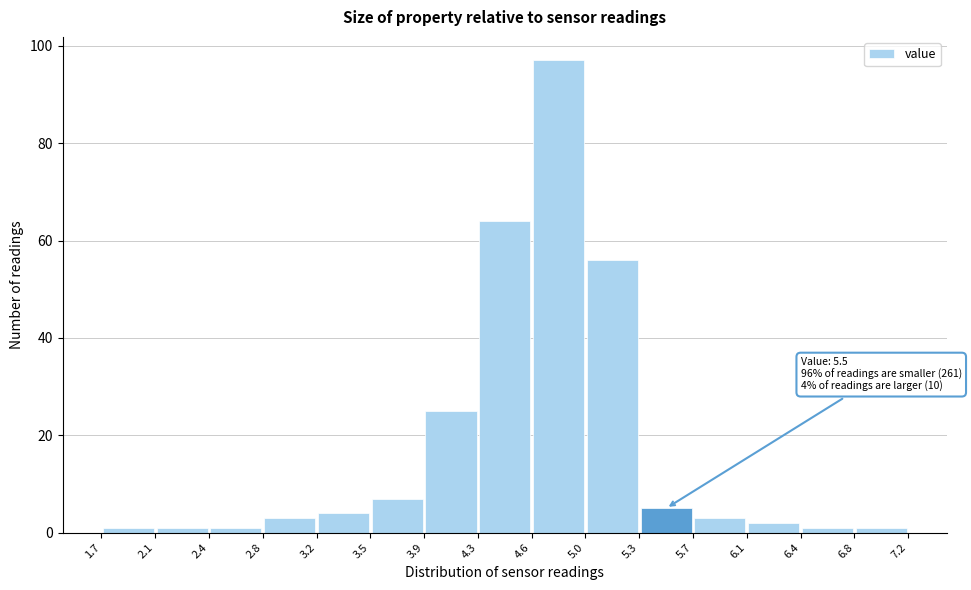

Over which range of the x-axis is the bar tallest?

4.6 to 5.0